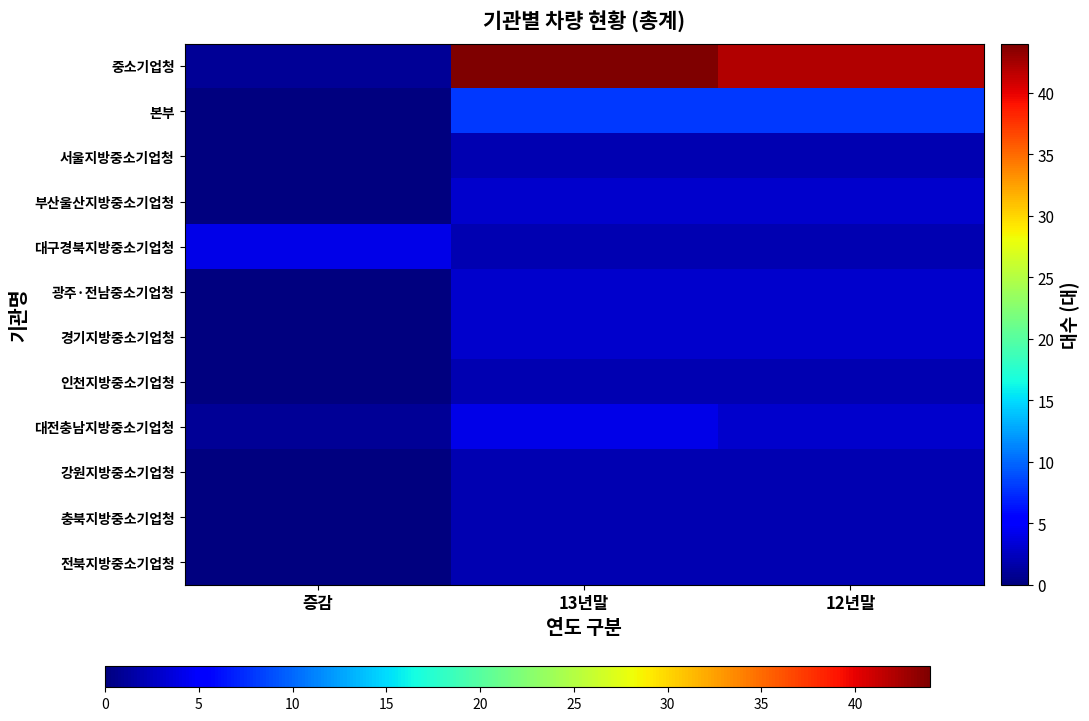

Rank the series by their maximum value, from lowest to highest.

서울지방중소기업청, 인천지방중소기업청, 강원지방중소기업청, 충북지방중소기업청, 전북지방중소기업청, 부산울산지방중소기업청, 광주·전남중소기업청, 경기지방중소기업청, 대구경북지방중소기업청, 대전충남지방중소기업청, 본부, 중소기업청